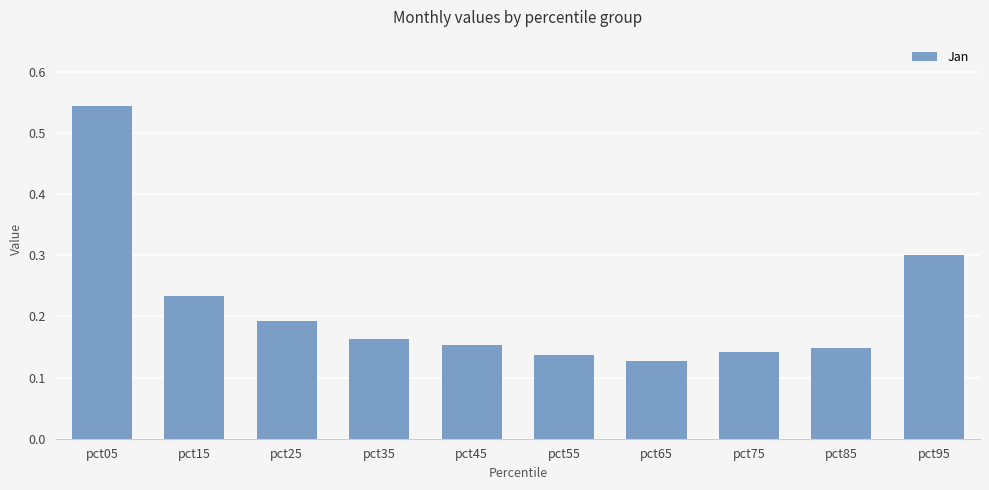

List the labels in order of value, largest first.

pct05, pct95, pct15, pct25, pct35, pct45, pct85, pct75, pct55, pct65